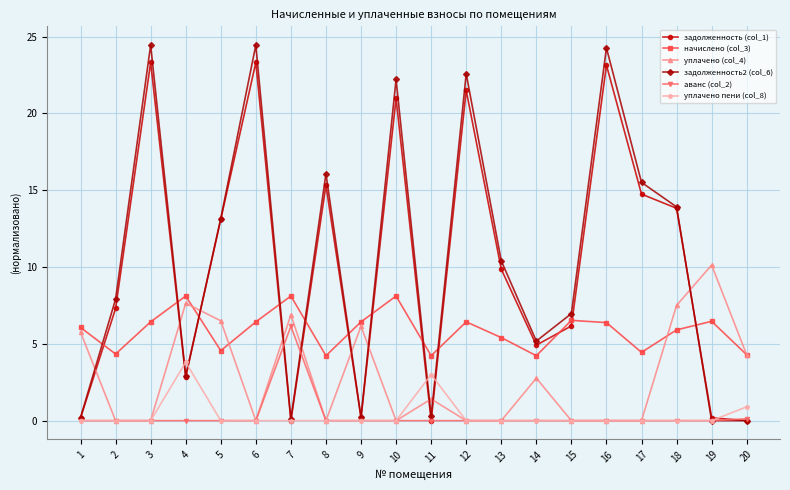

Is this an area chart (filled region under the line)?

No